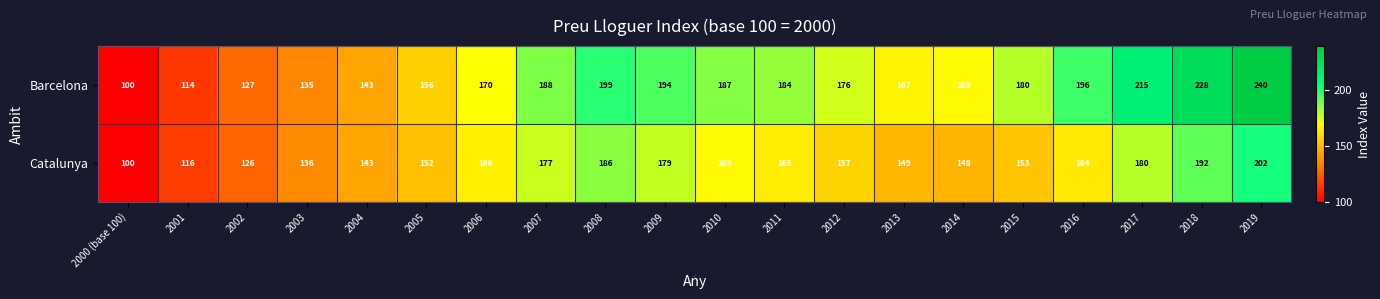

What is the difference between the second highest and second lowest values in the Catalunya series?

76